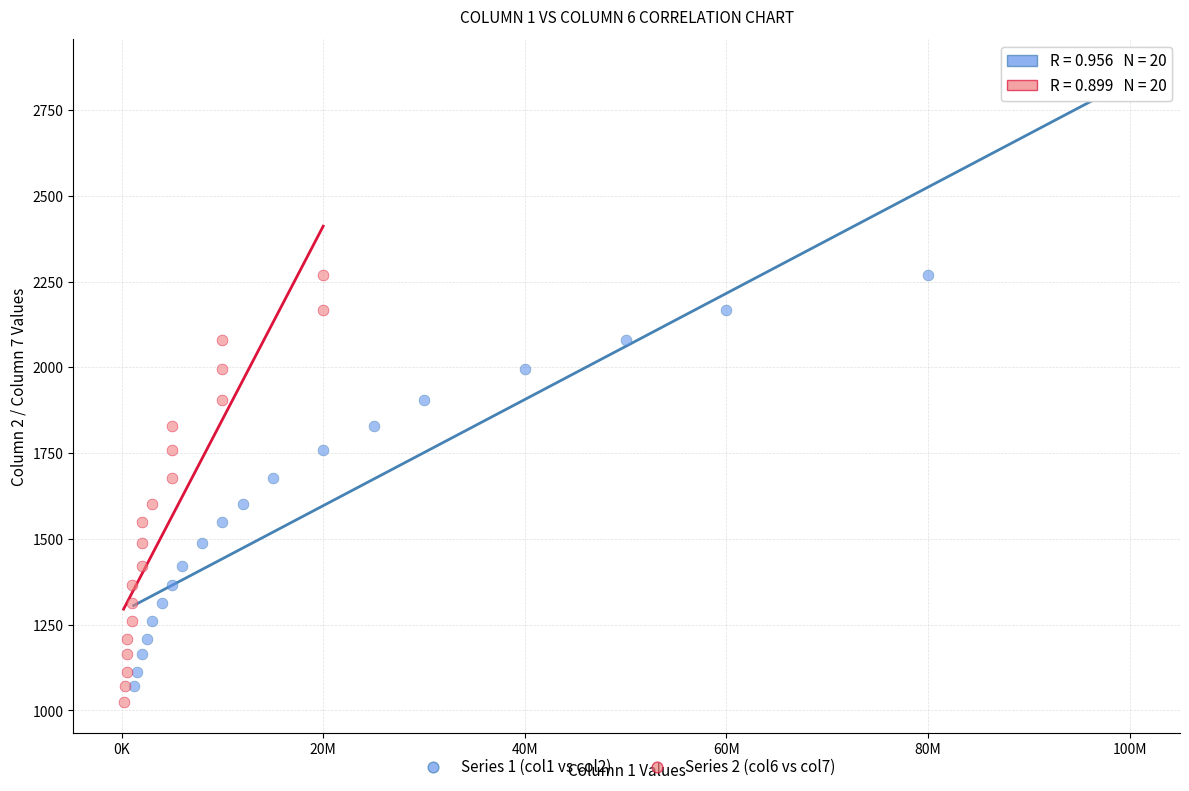

Which series has the widest spread of Y values?

Series 1 (col1 vs col2)